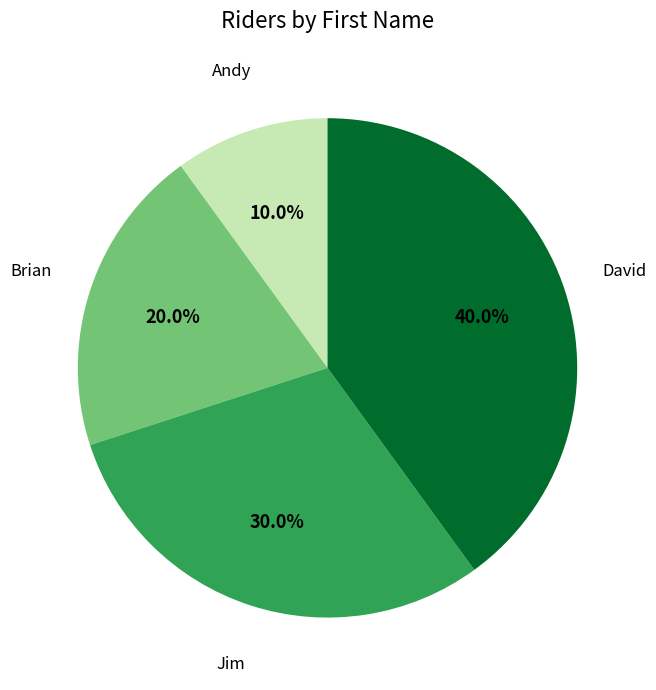

Does any single category account for the majority?

No